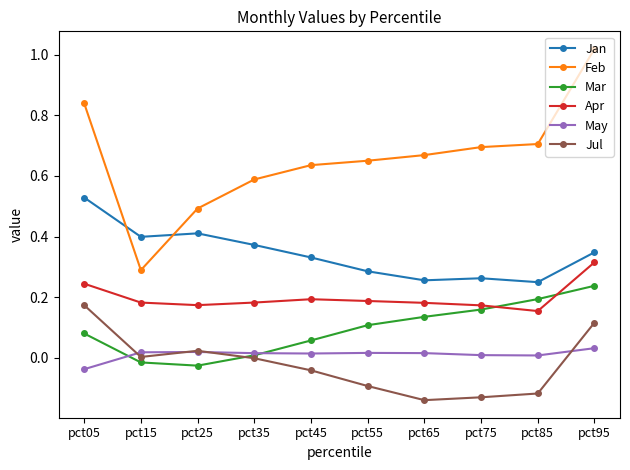

What are all the series names shown in the legend?

Jan, Feb, Mar, Apr, May, Jul